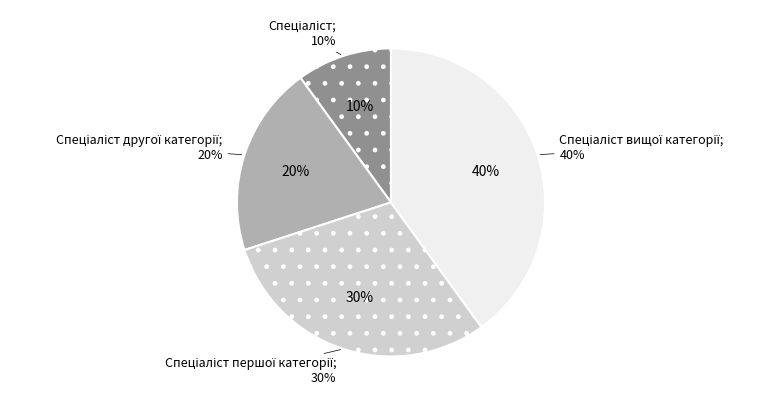

True or false: Спеціаліст першої категорії accounts for 45% of the total.

False